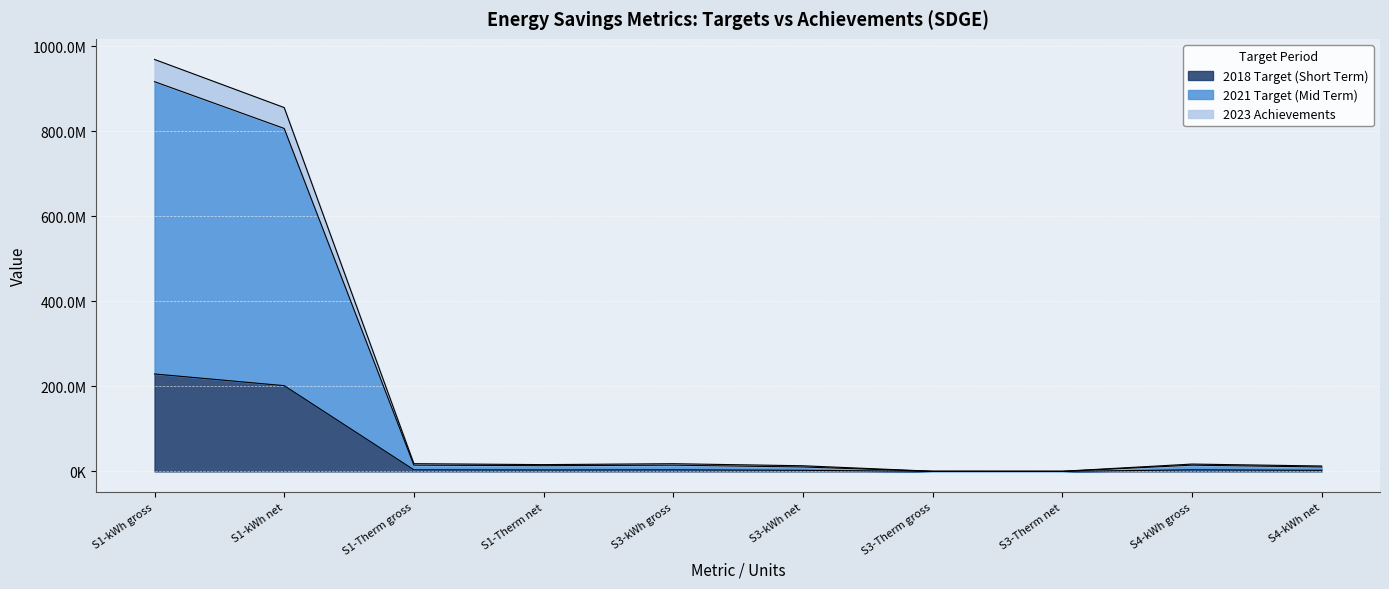

At which category does 2018 Target (Short Term) reach its first local peak?

S3-kWh gross